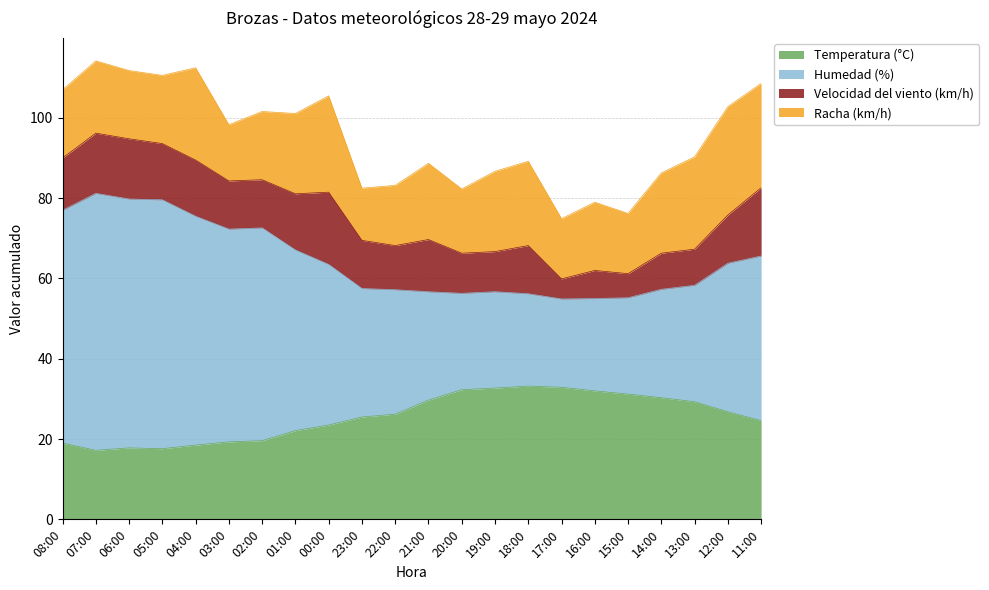

Where is Humedad (%) nearest to the value 68?

01:00